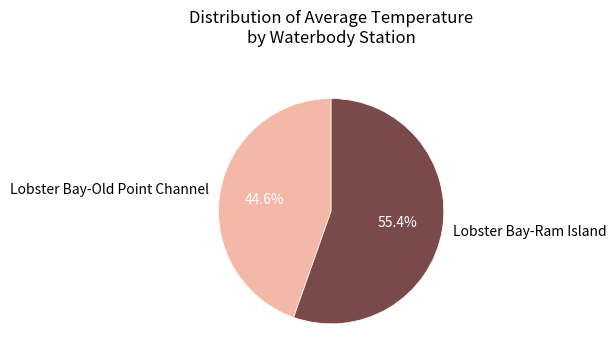

To the nearest percent, what is the difference between the Lobster Bay-Old Point Channel and Lobster Bay-Ram Island slice percentages?

11%